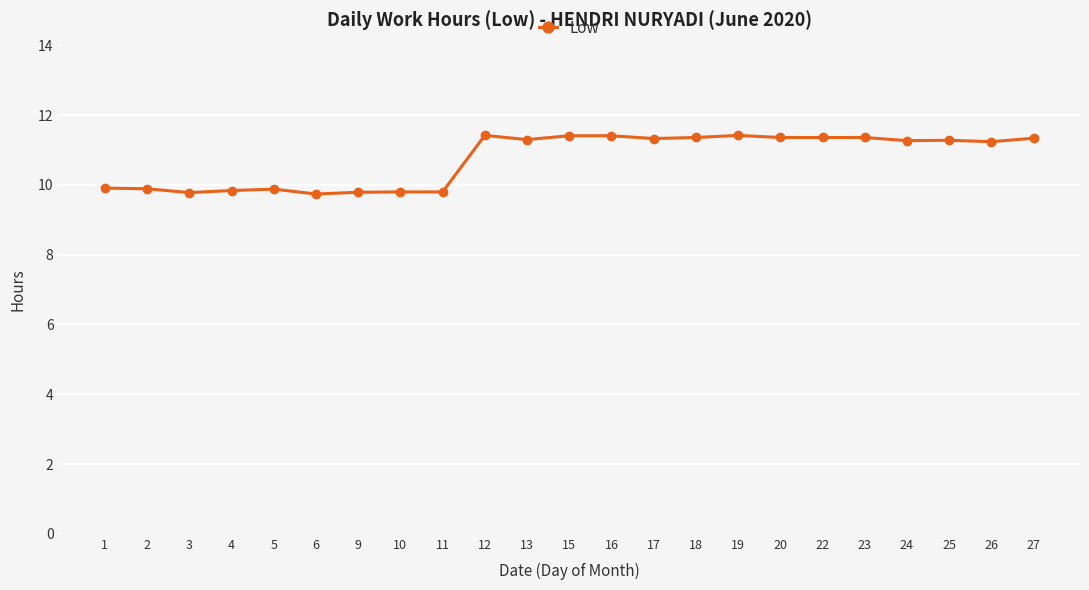

What is the change in value from 1 to 26?

+1.3